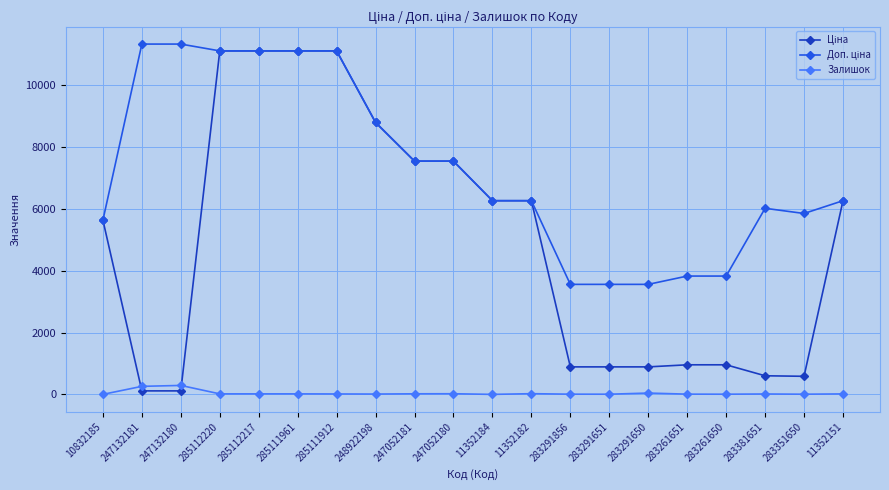

At how many categories does at least one series exceed 8064?

7